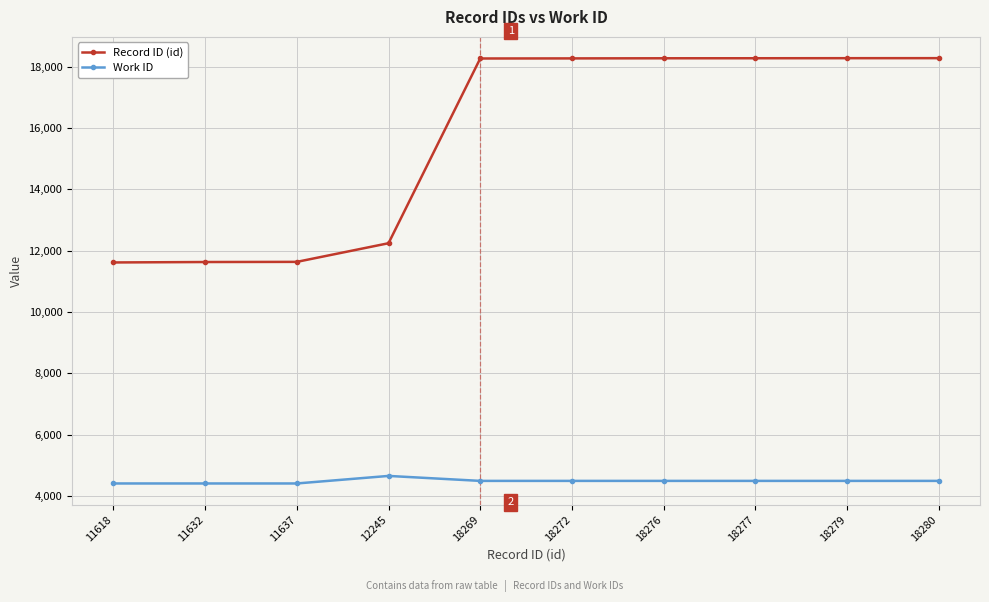

What is the difference between the maximum and minimum values in the Record ID (id) series?

6662